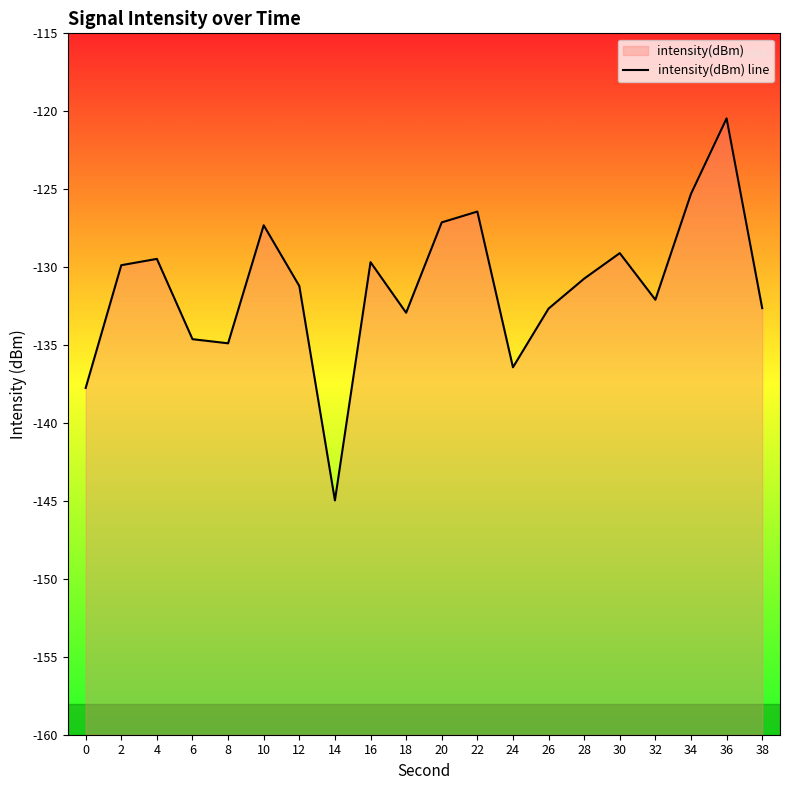

Where does the data first go above -130?

2